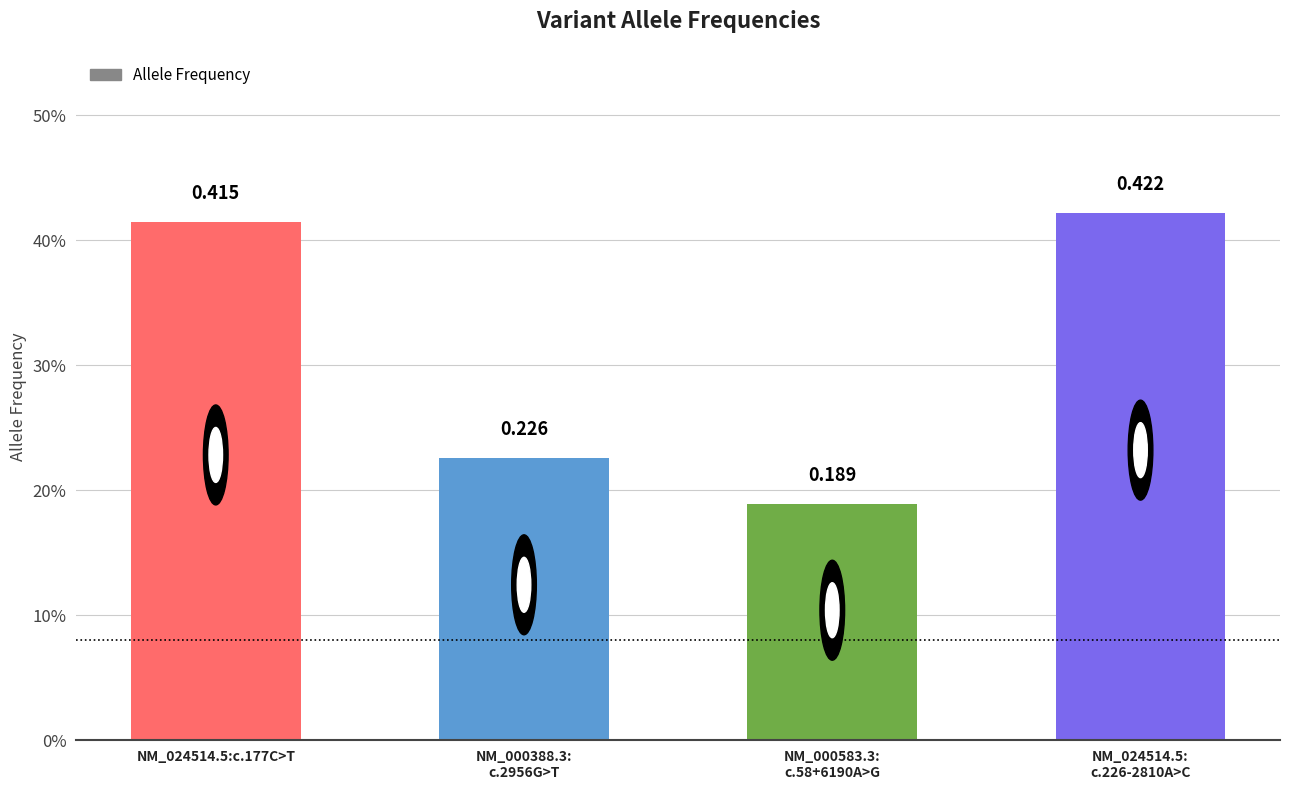

The value at NM_000388.3:
c.2956G>T is 0.1. True or false?

False